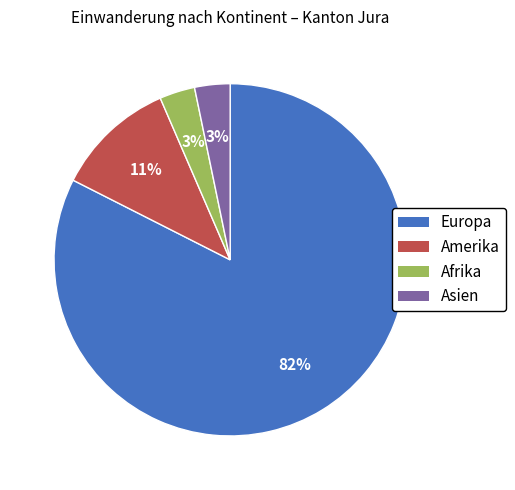

Combined, do Afrika and Asien account for over 50%?

No